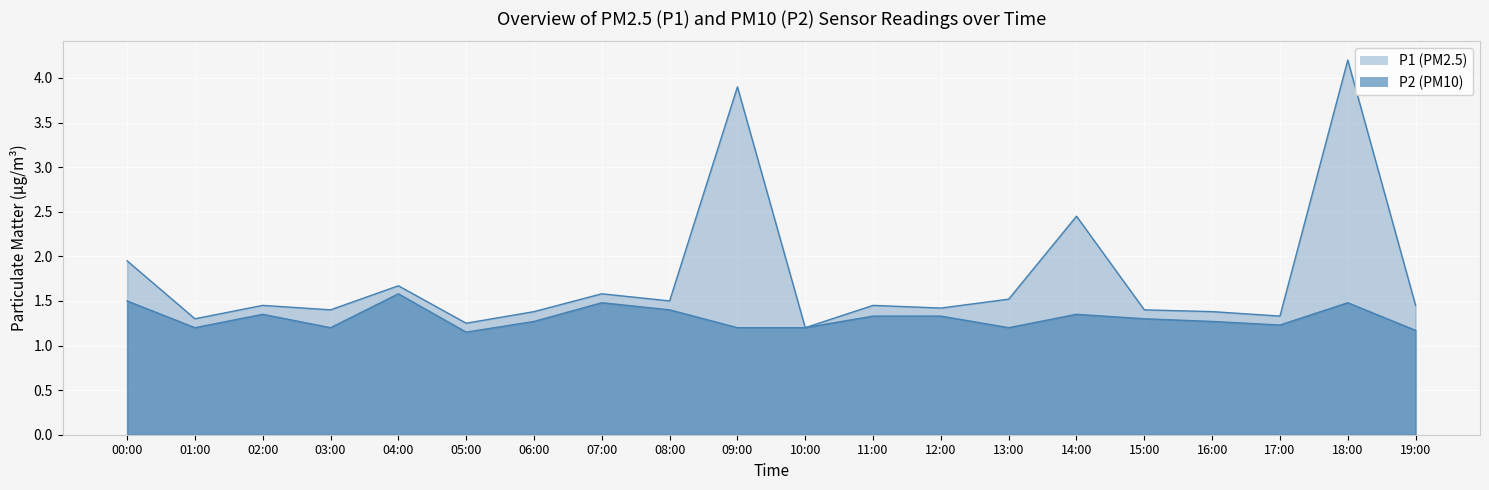

Between 05:00 and 18:00, which series saw the biggest shift?

P1